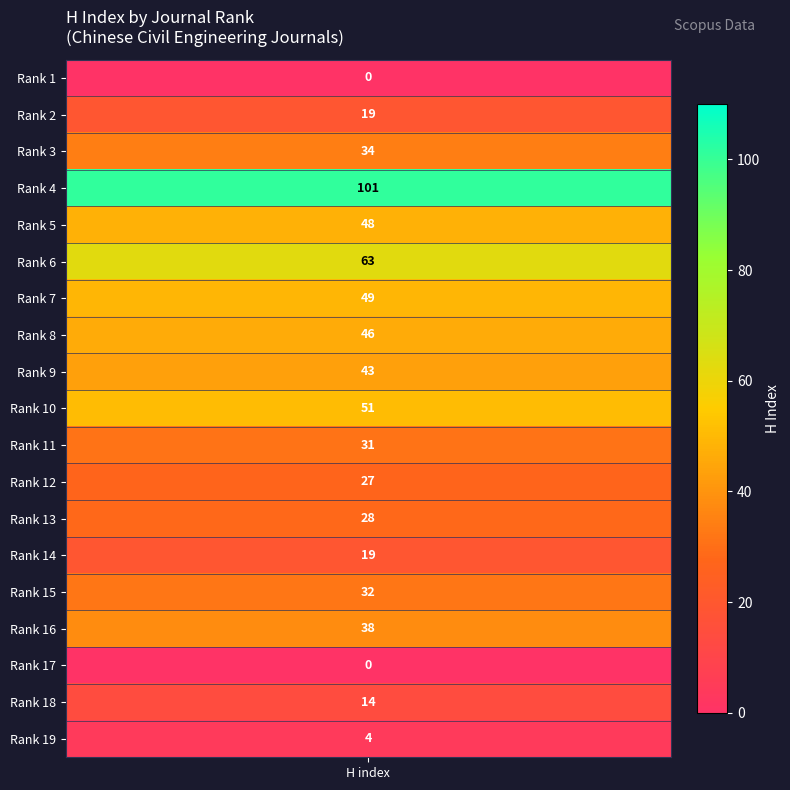

Is it true that the value at 6 is 63?

True